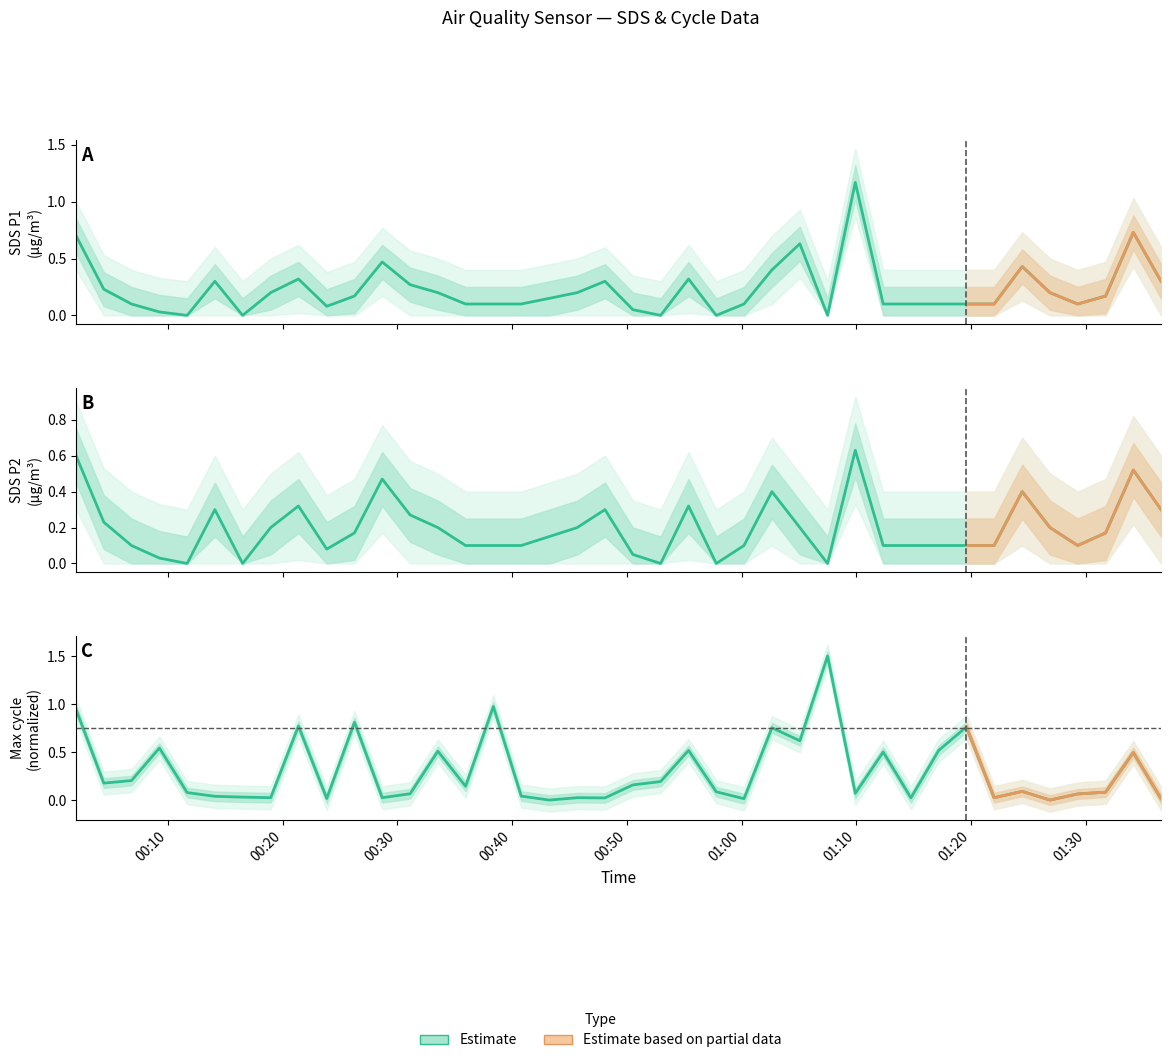

How many lines are shown in the chart?

3